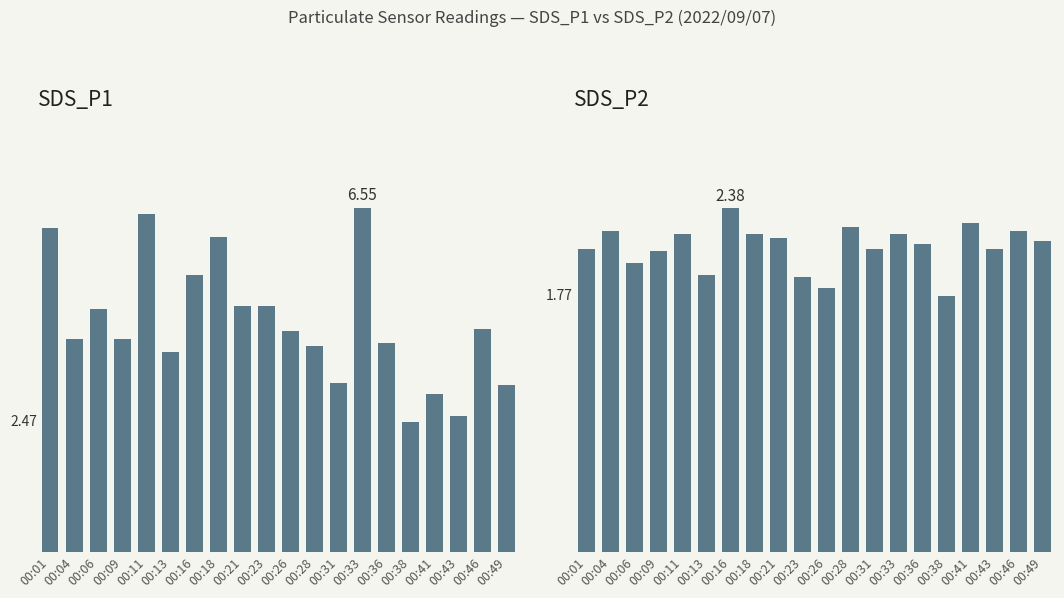

How many values in the SDS_P2 series are below 2?

4